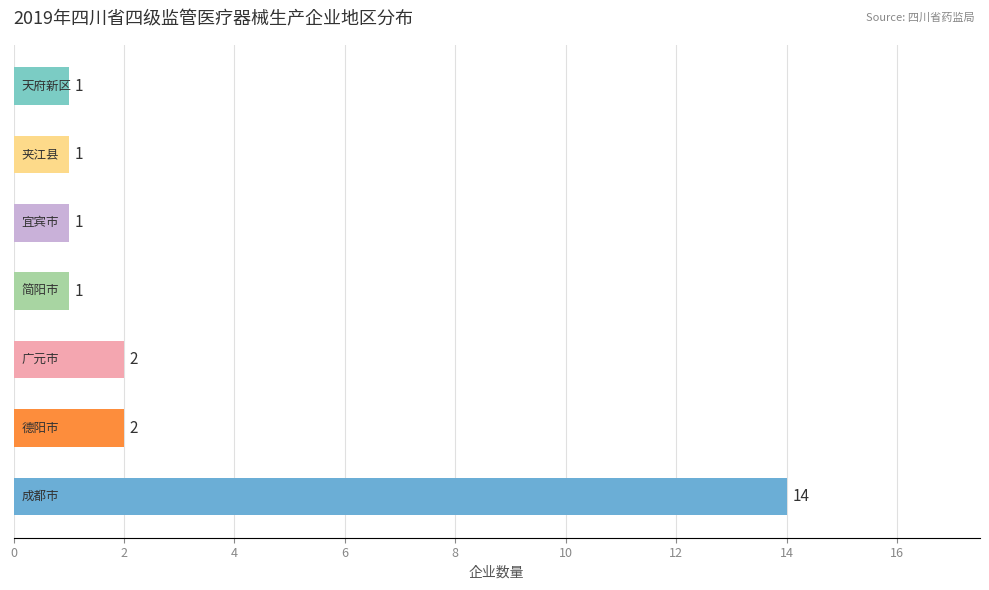

What is the maximum value shown in the chart?

14